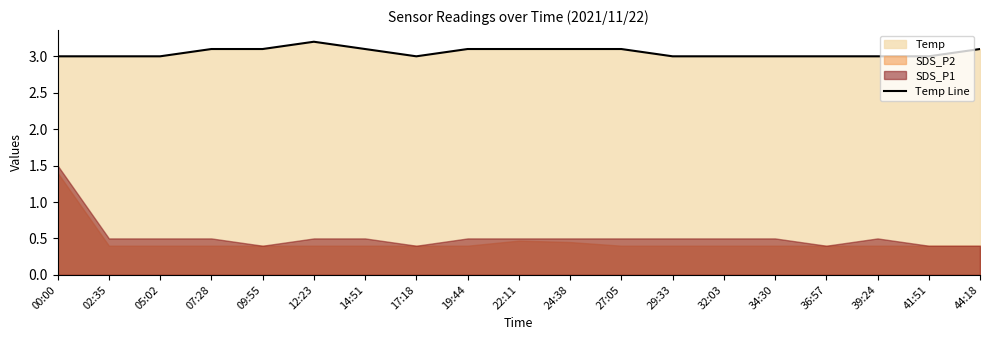

Read the value at 22:11.

3.1